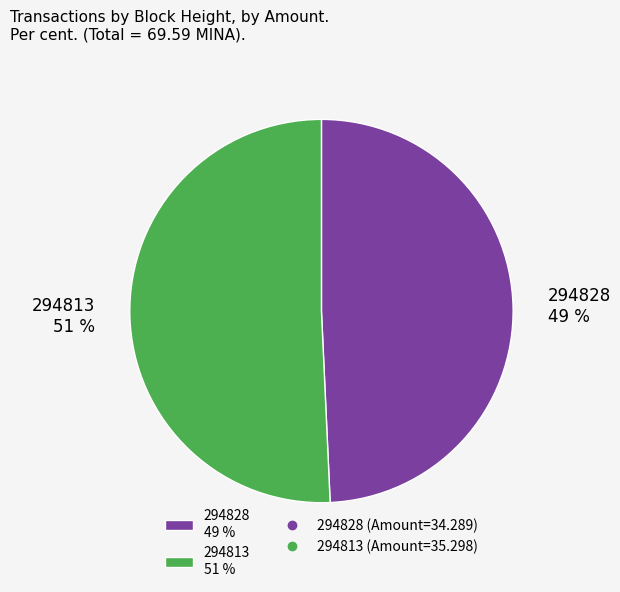

Do 294828 49 % and 294813 51 % together represent more than half of the pie?

Yes